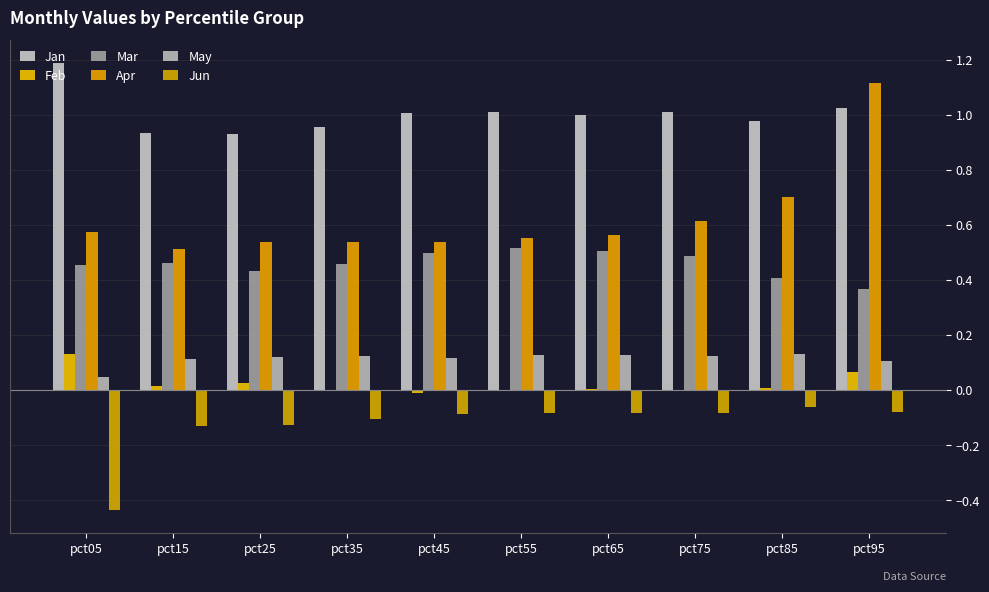

What is the total value across all series at pct85?

2.2